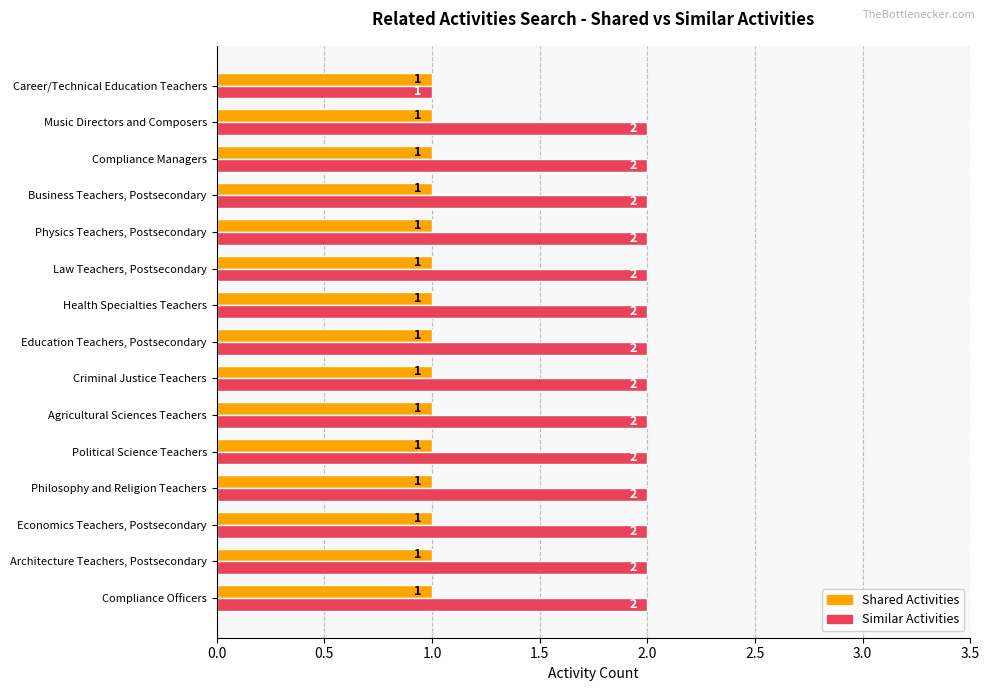

Rank the series by their maximum value, from highest to lowest.

Similar Activities, Shared Activities